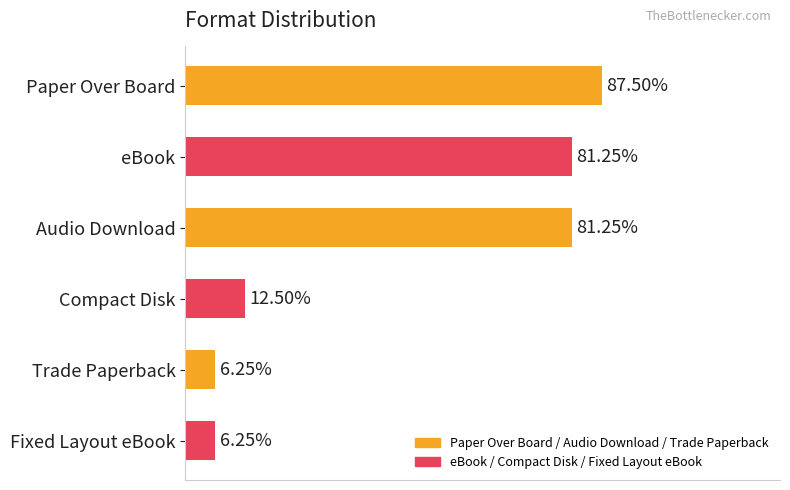

Does the chart contain any negative values?

No